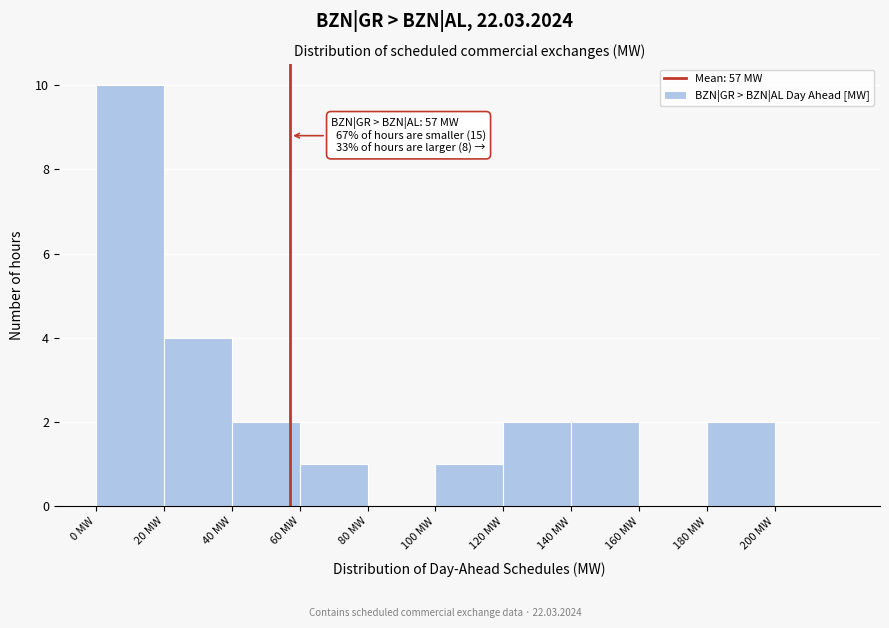

Which range on the x-axis has the tallest bar?

0 to 20